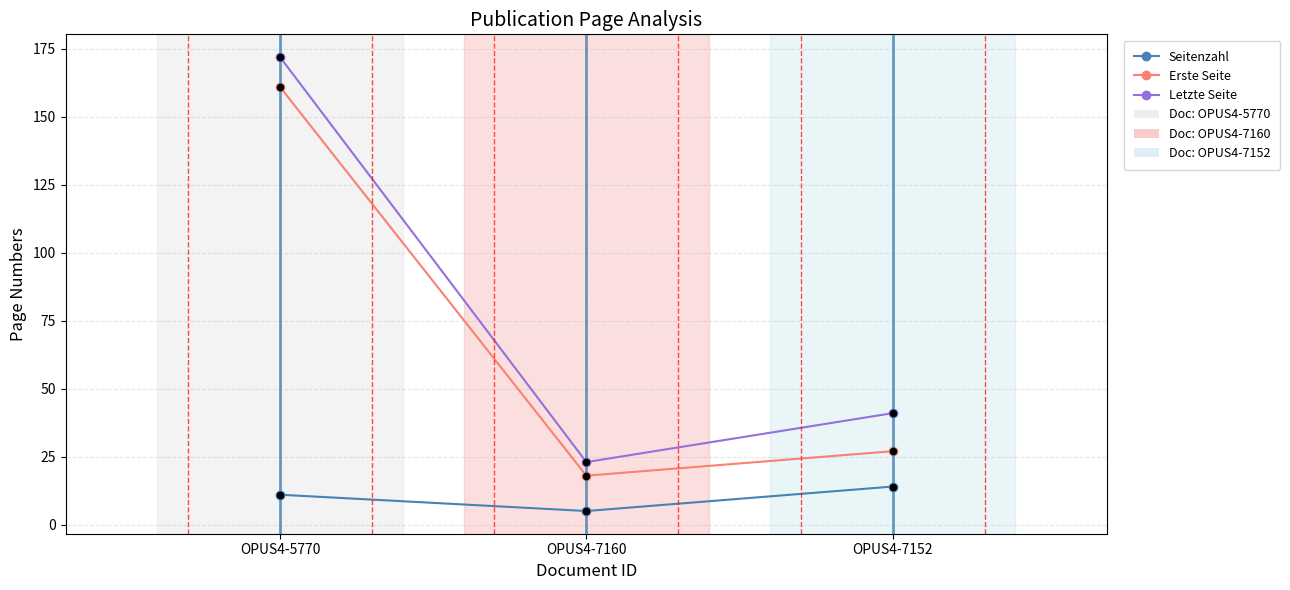

At how many categories does at least one series exceed 117?

1